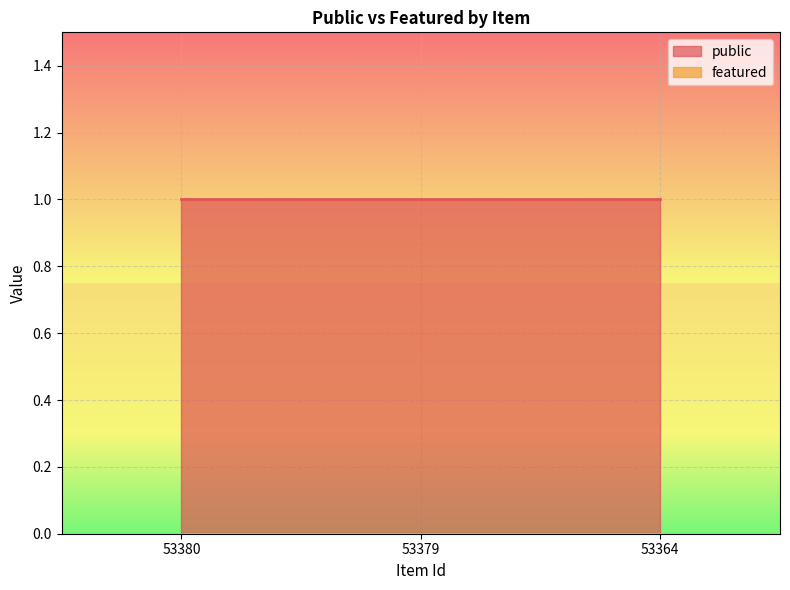

Is it true that public equals 2 at 53379?

False